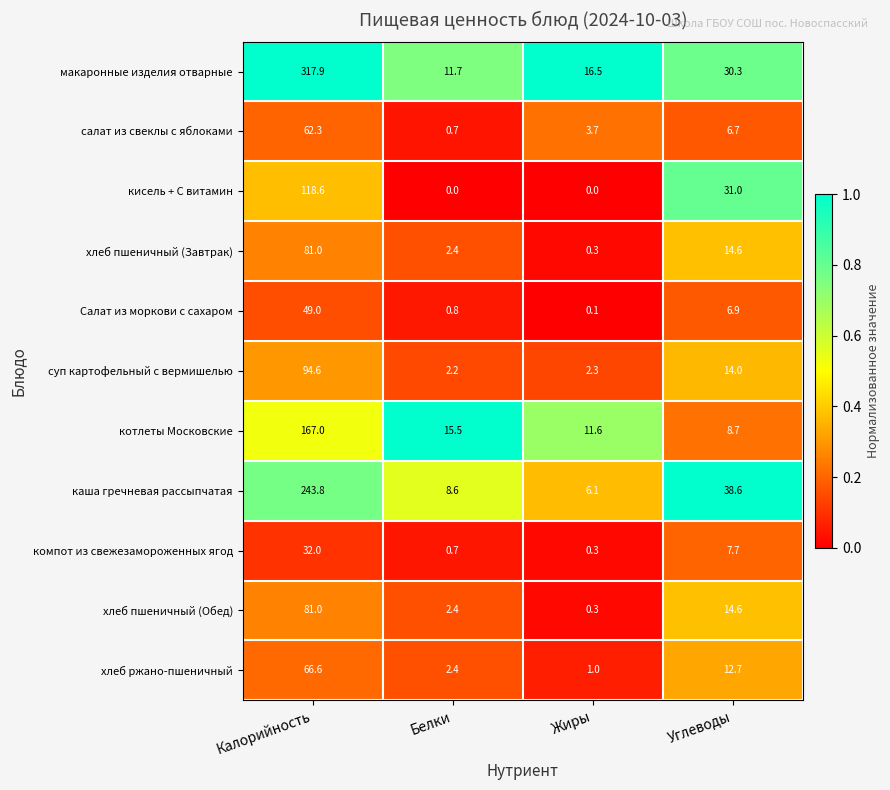

Which label corresponds to the largest value in the chart?

Калорийность